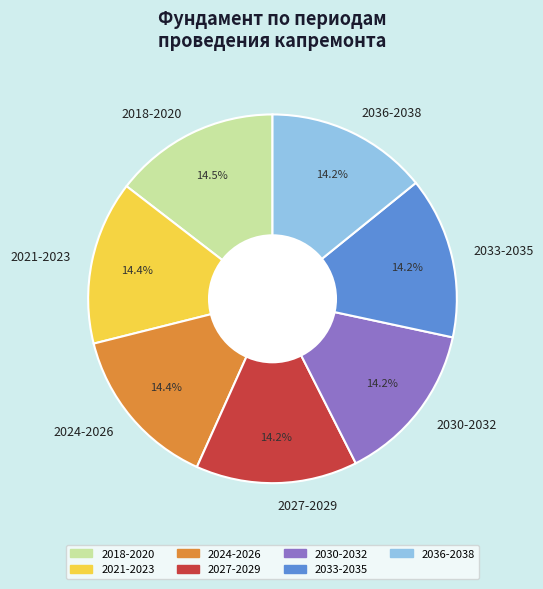

How many segments does this pie chart have?

7